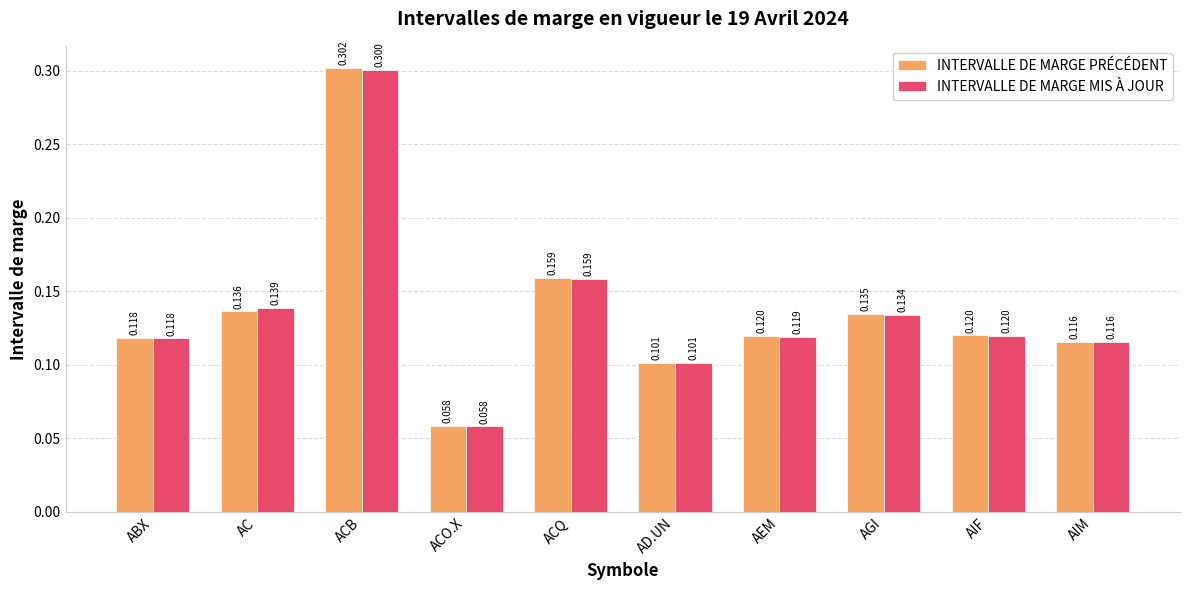

Which series changed the most between AC and AEM?

INTERVALLE DE MARGE MIS À JOUR